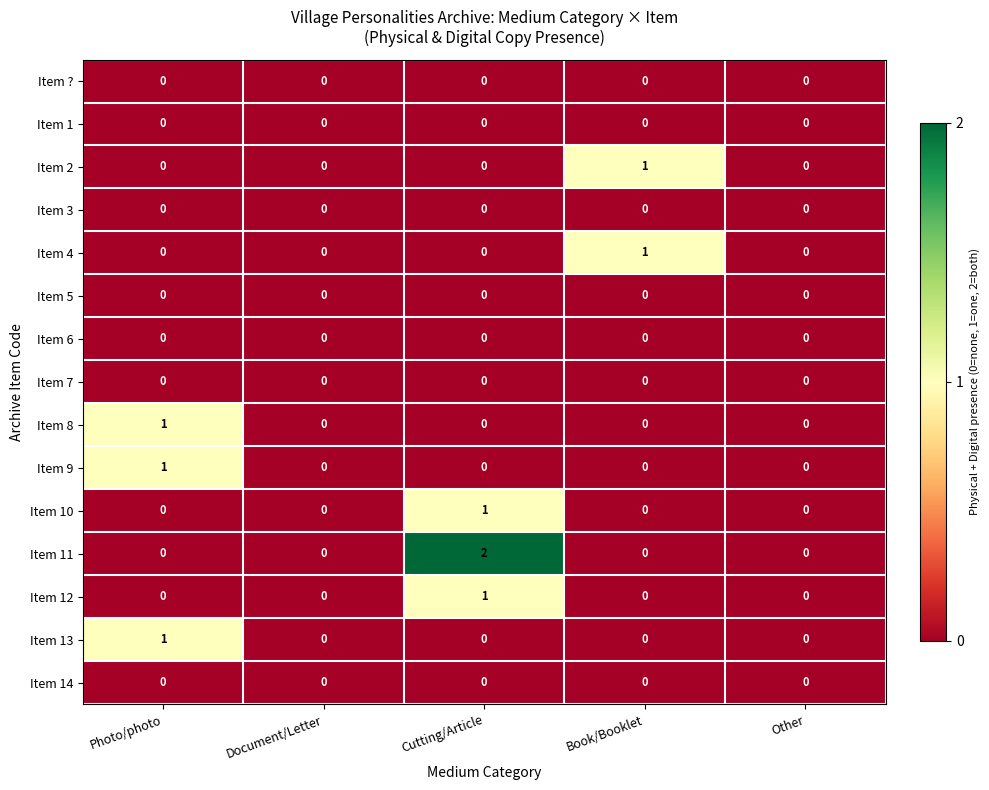

The Item 9 series shows 1 at Document/Letter. True or false?

False